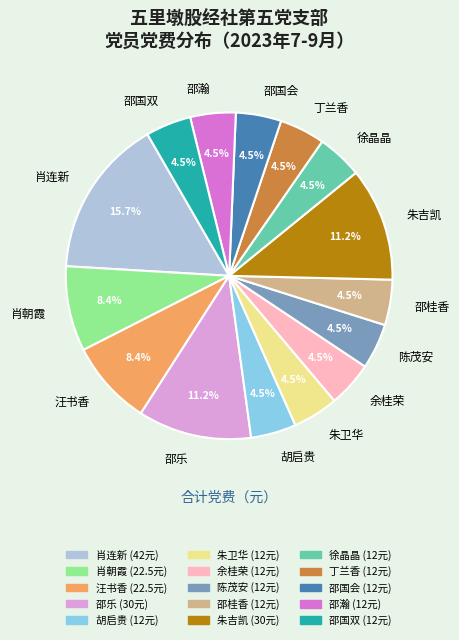

Approximately how many times larger is the value at 邵乐 compared to 邵国双?

2.5